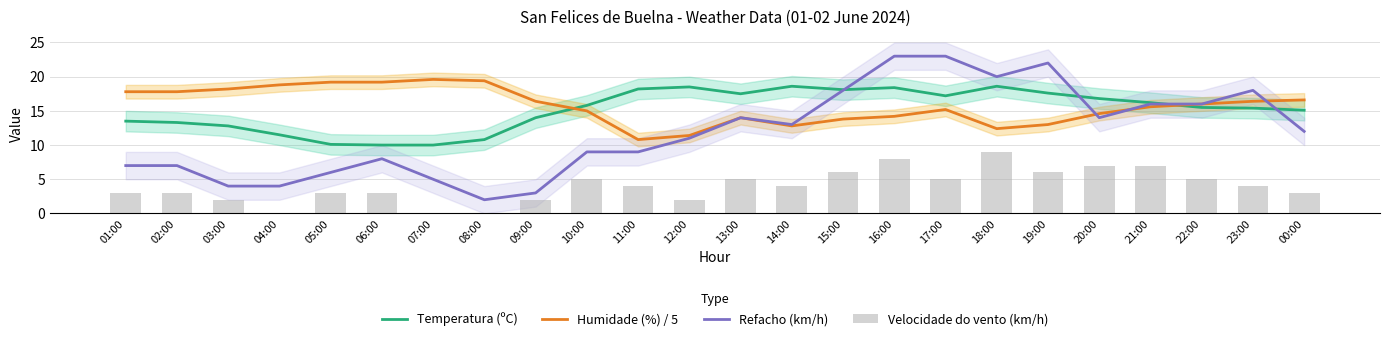

Between 19:00 and 00:00, which series saw the biggest shift?

Refacho (km/h)